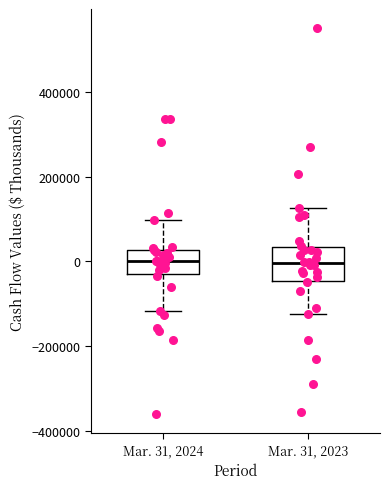

Which box is the tallest, from its lower edge to its upper edge?

Mar. 31, 2023